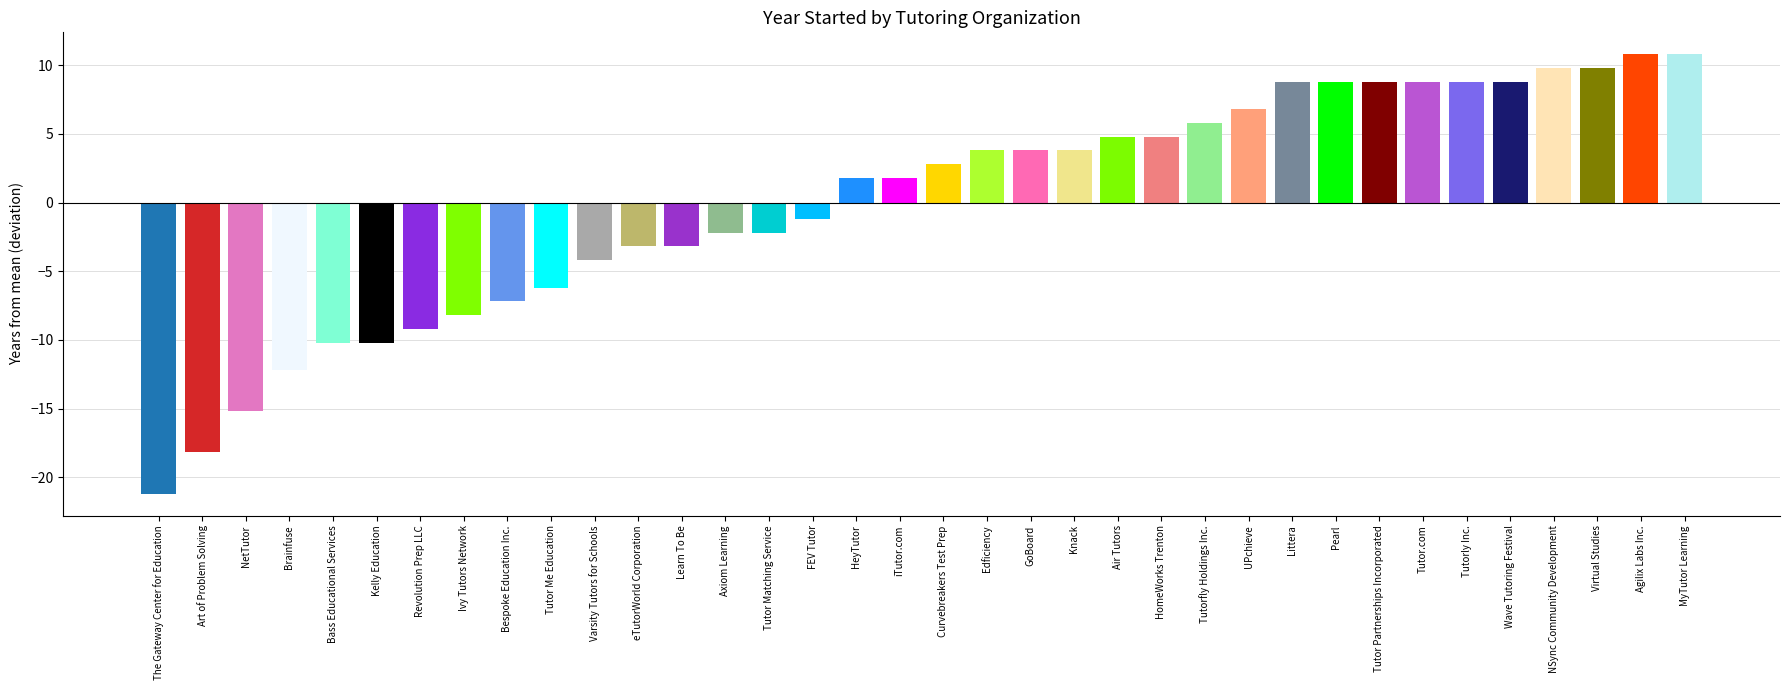

The value at GoBoard is 3.8. True or false?

True